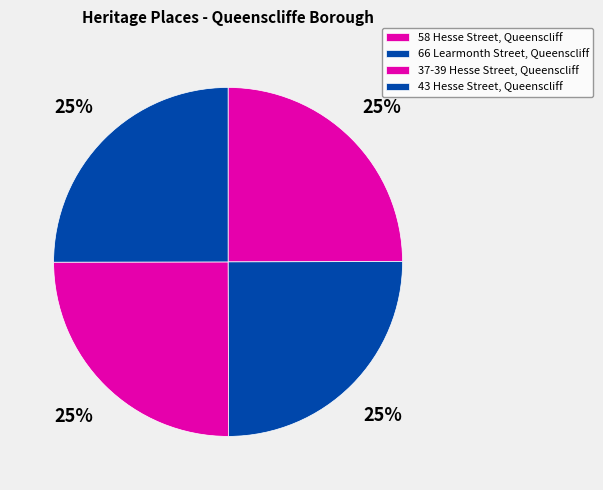

How many segments does this pie chart have?

4